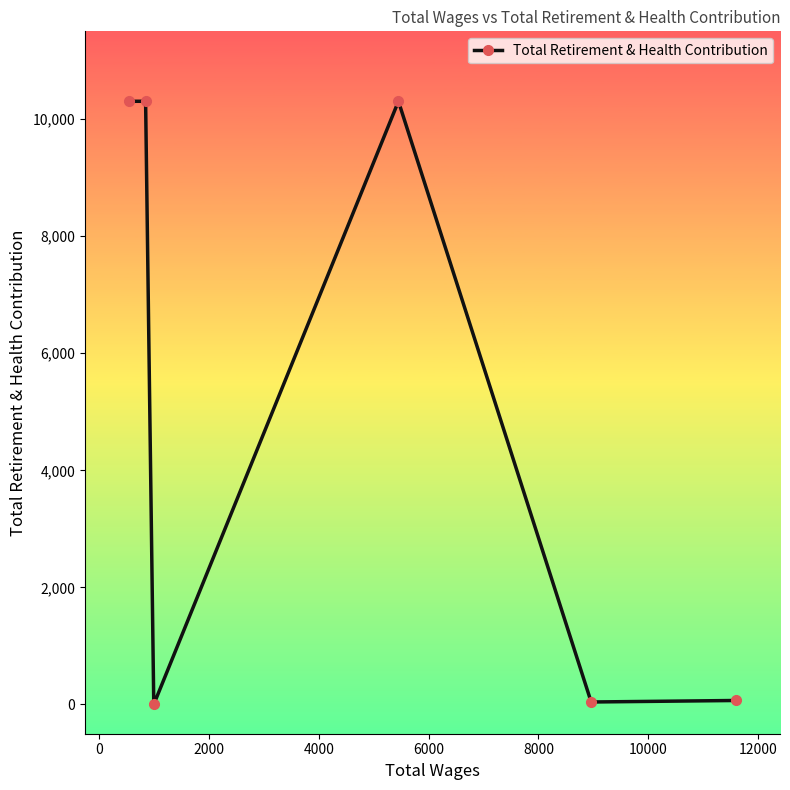

What is the greatest value displayed?

10305